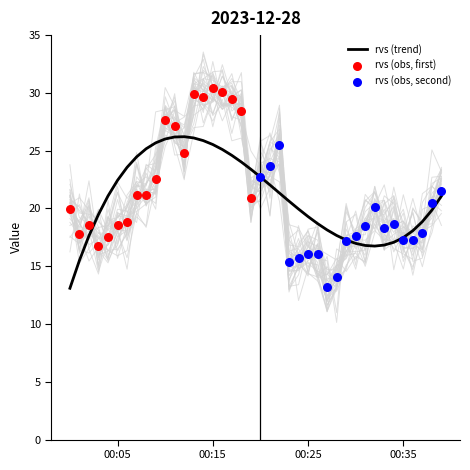

Between 2023-12-28T00:26:00 and 2023-12-28T00:11:00, which is larger?

2023-12-28T00:11:00